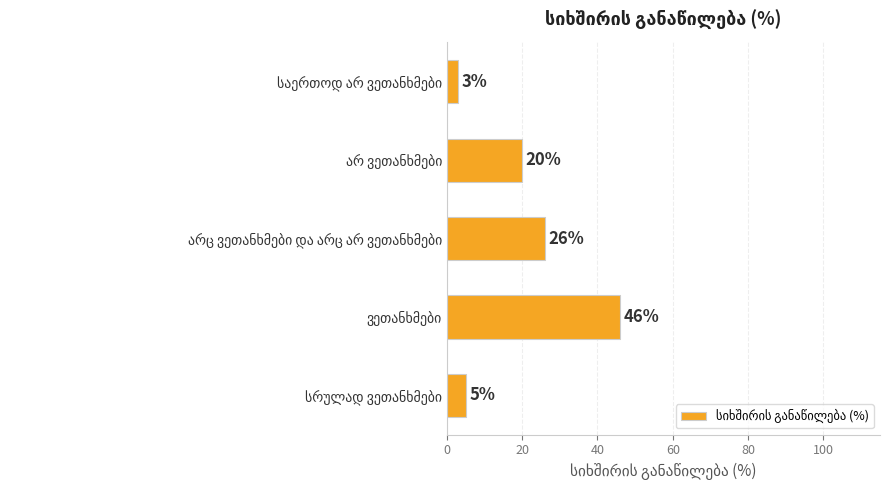

How many bars are there in total?

5